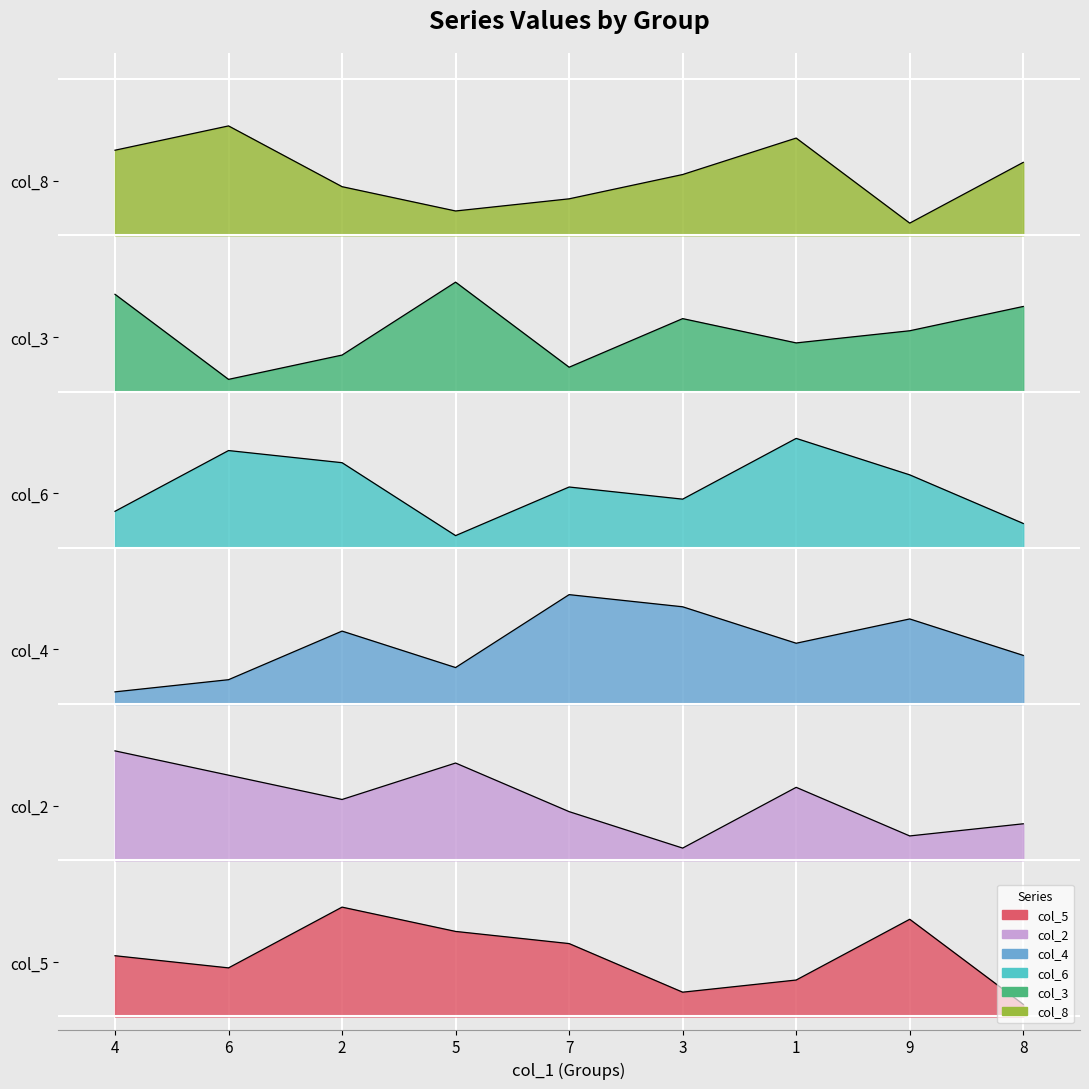

Which series changed the most between 4 and 7?

col_4